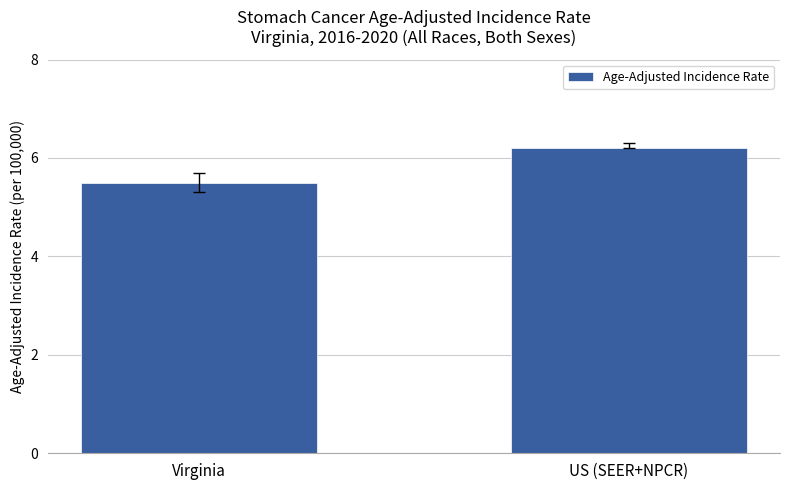

The chart shows a value of 3.3 at US (SEER+NPCR). True or false?

False